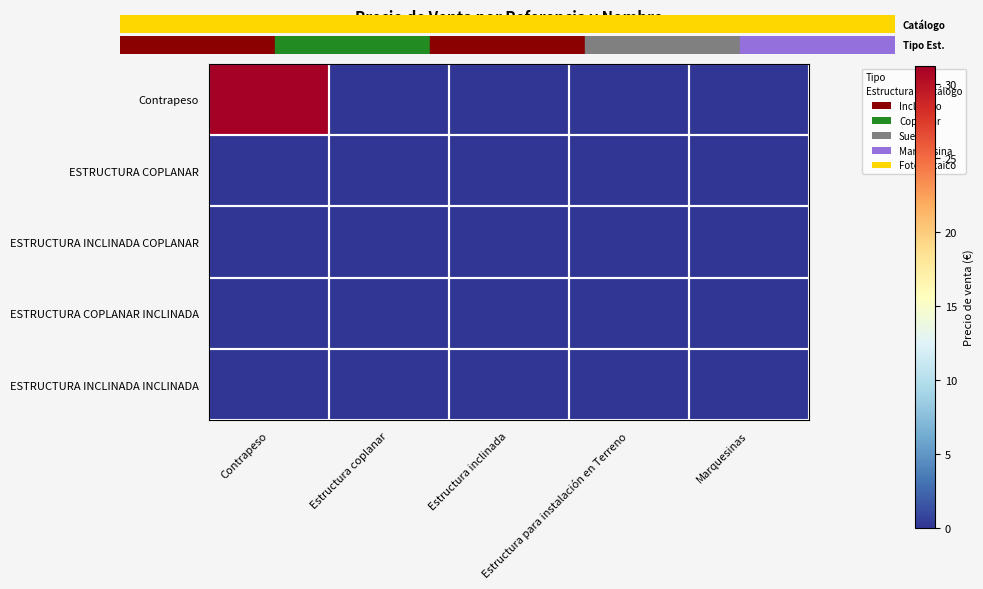

At which category does the chart reach its peak across all series?

Contrapeso